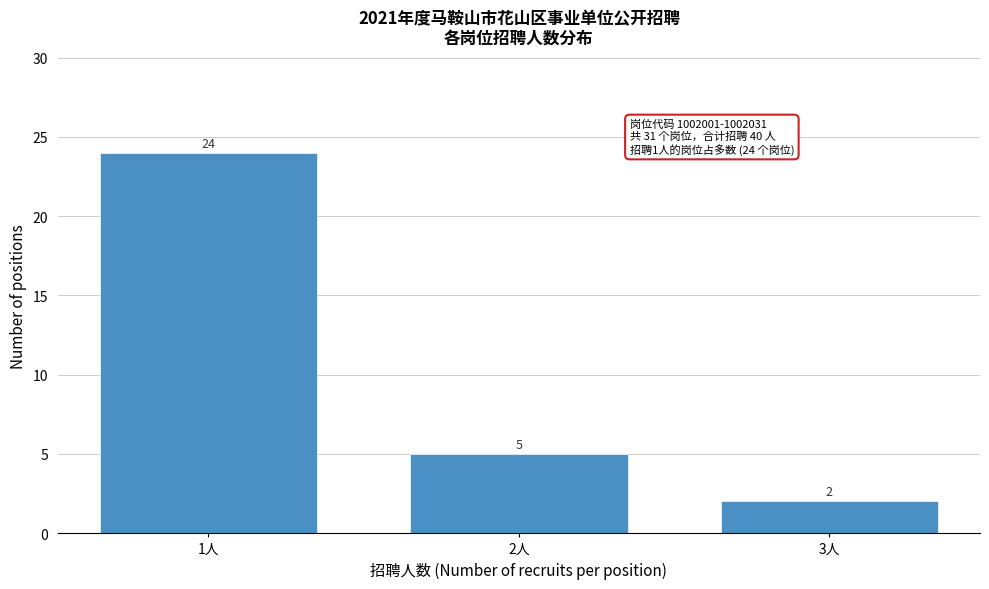

Reading left to right, what are all the values shown in this chart?

24	5	2